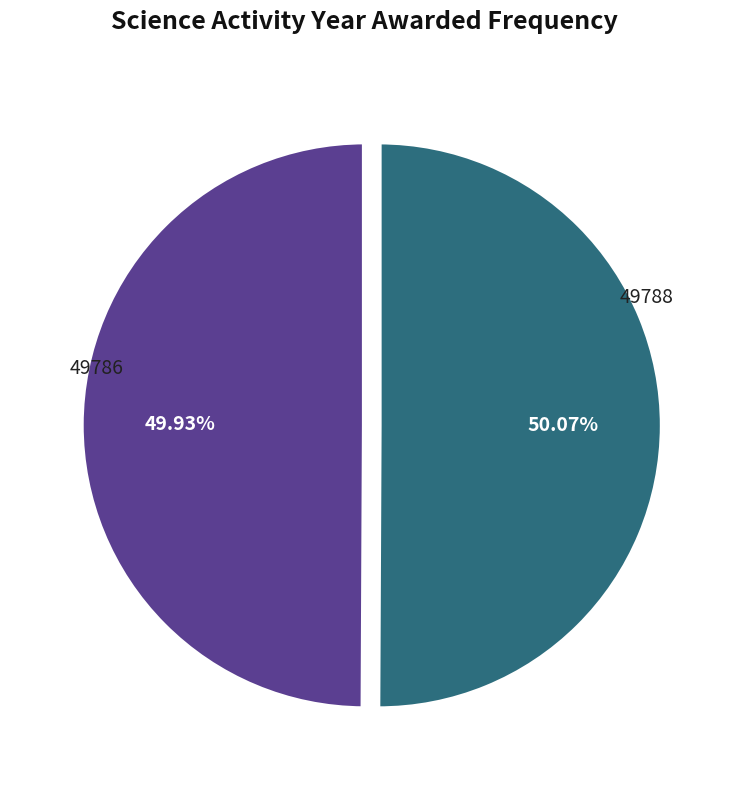

Is there any slice that represents more than half of the pie?

Yes